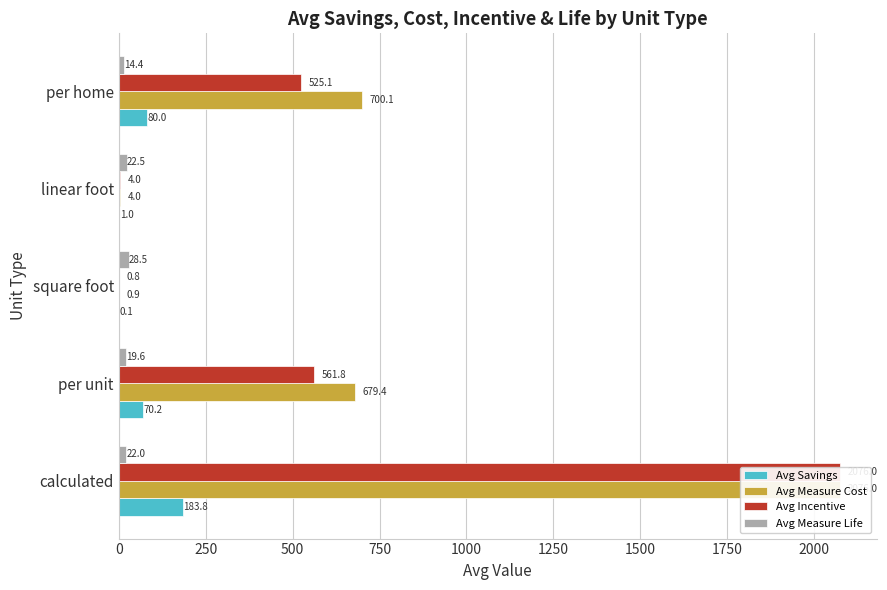

The value of Avg Incentive at per home is 157.9. True or false?

False